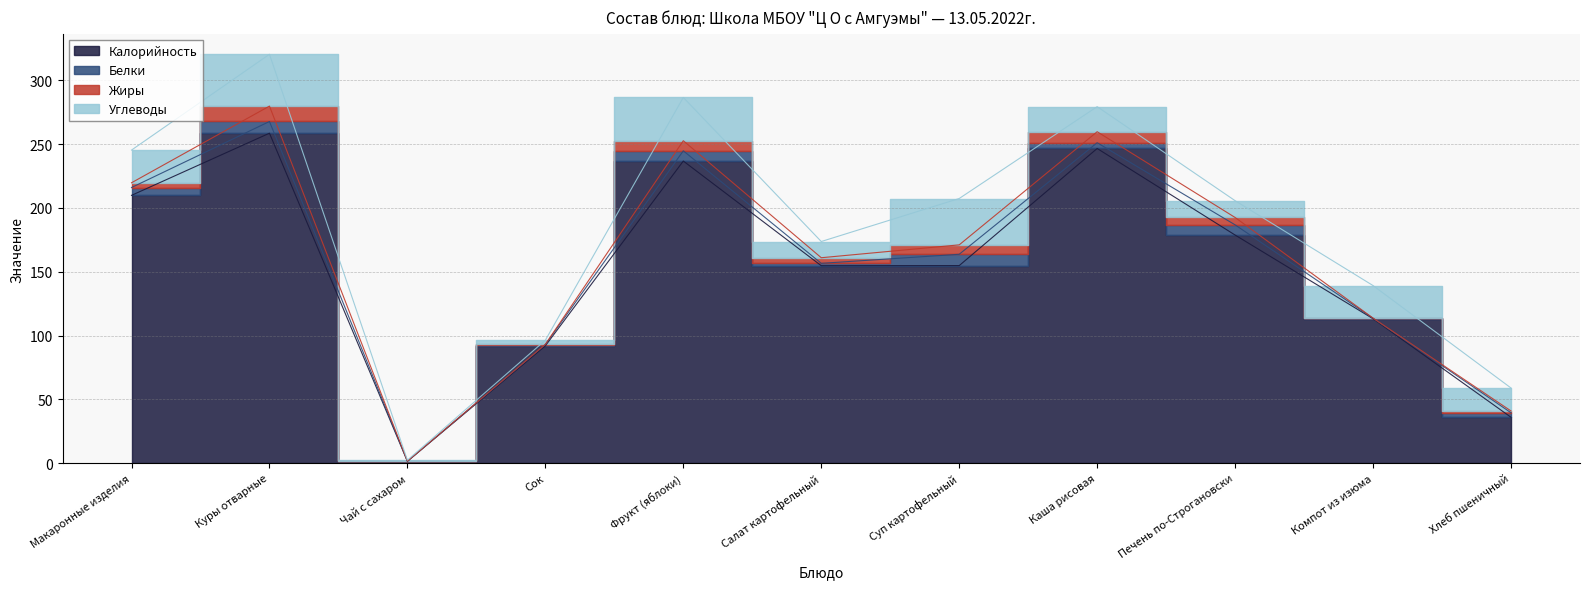

What is the total value across all series at Сок?

96.4